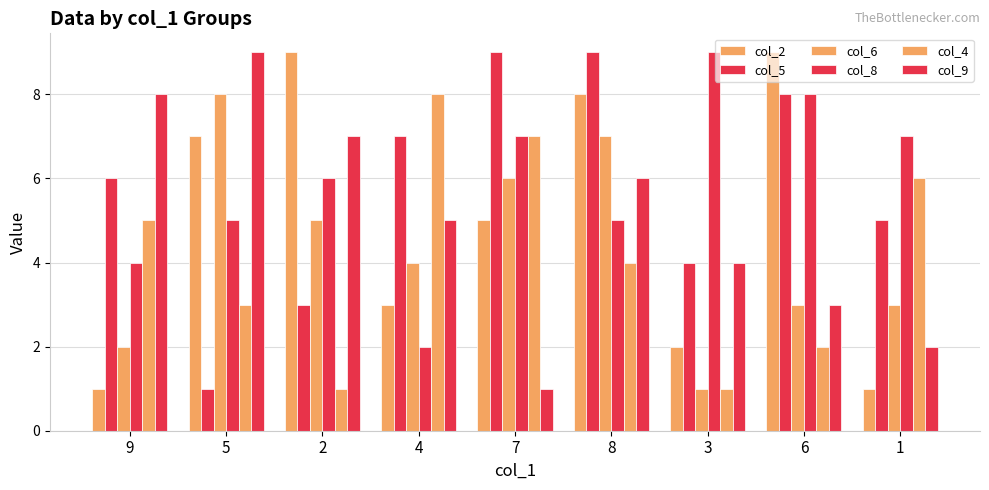

How many bars are there in total?

54